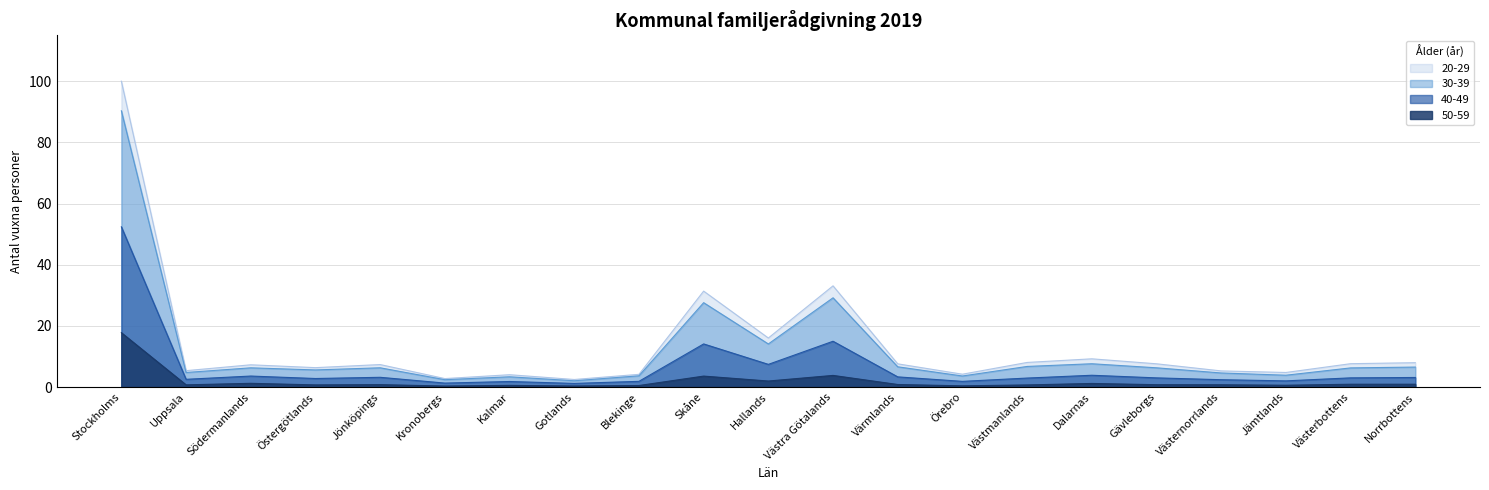

How many data points in 40-49 are less than 2?

5